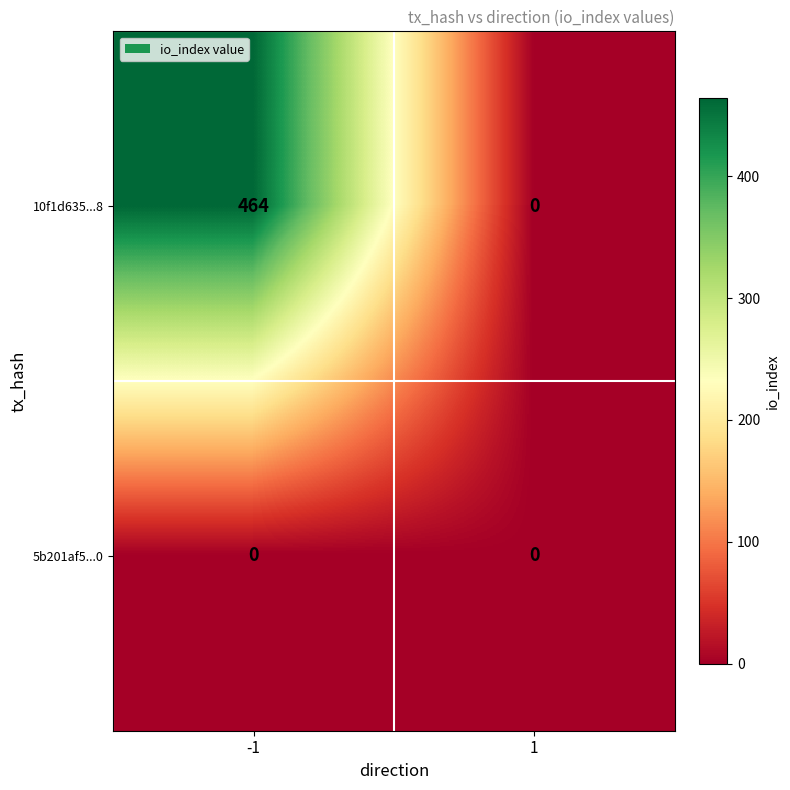

How many data points does each series have?

2